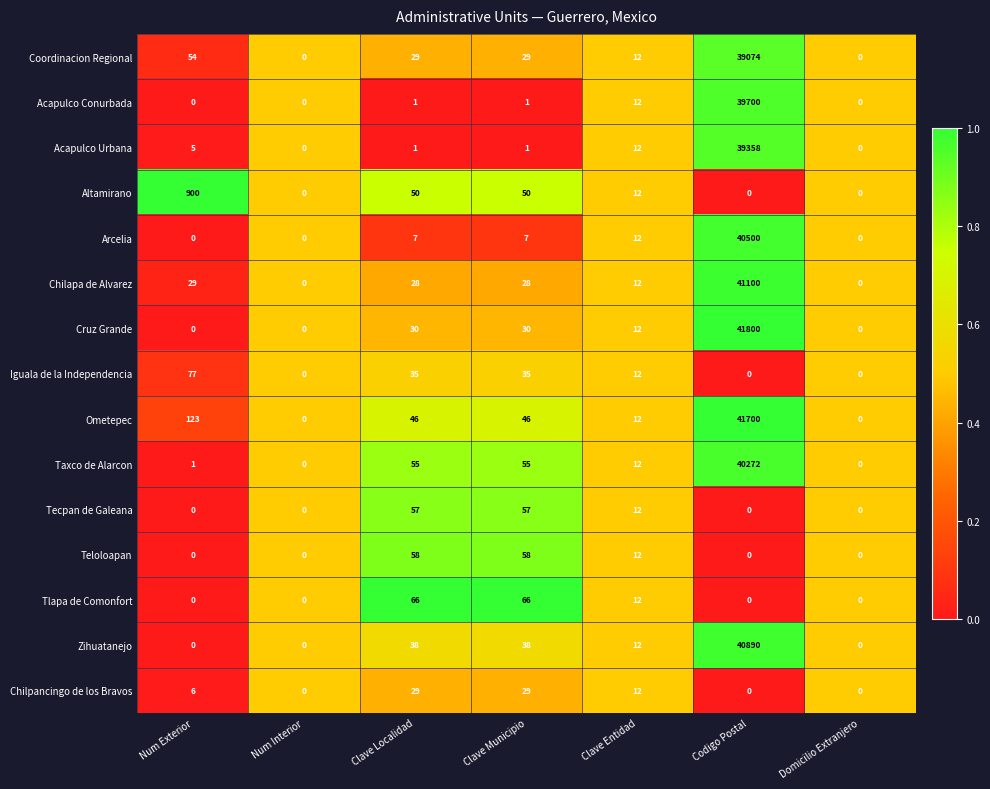

Rank the series by their maximum value, from highest to lowest.

Cruz Grande, Ometepec, Chilapa de Alvarez, Zihuatanejo, Arcelia, Taxco de Alarcon, Acapulco Conurbada, Acapulco Urbana, Coordinacion Regional, Altamirano, Iguala de la Independencia, Tlapa de Comonfort, Teloloapan, Tecpan de Galeana, Chilpancingo de los Bravos